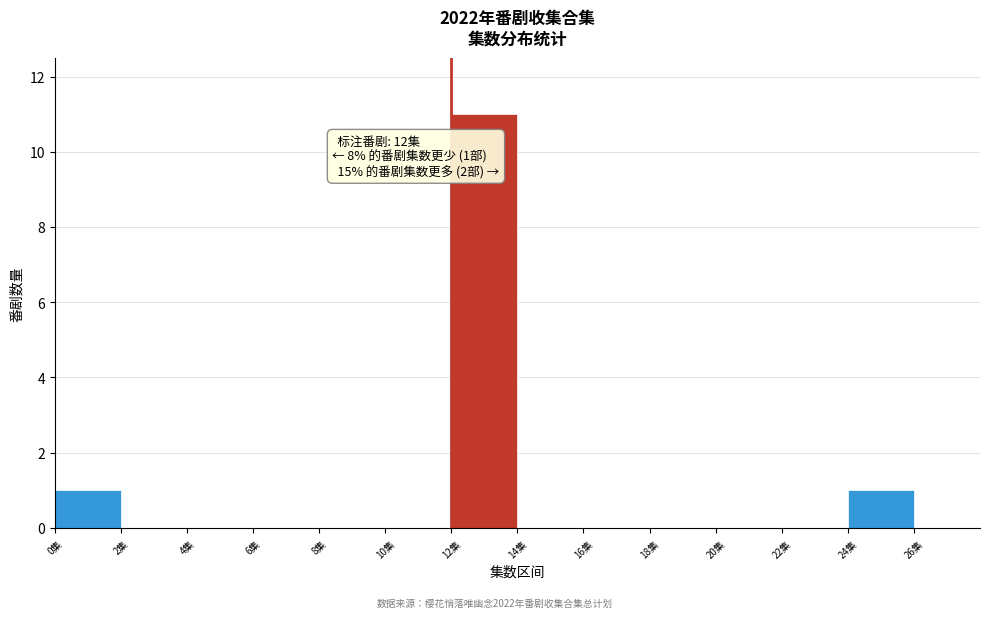

Over which range of the x-axis is the bar tallest?

12 to 14